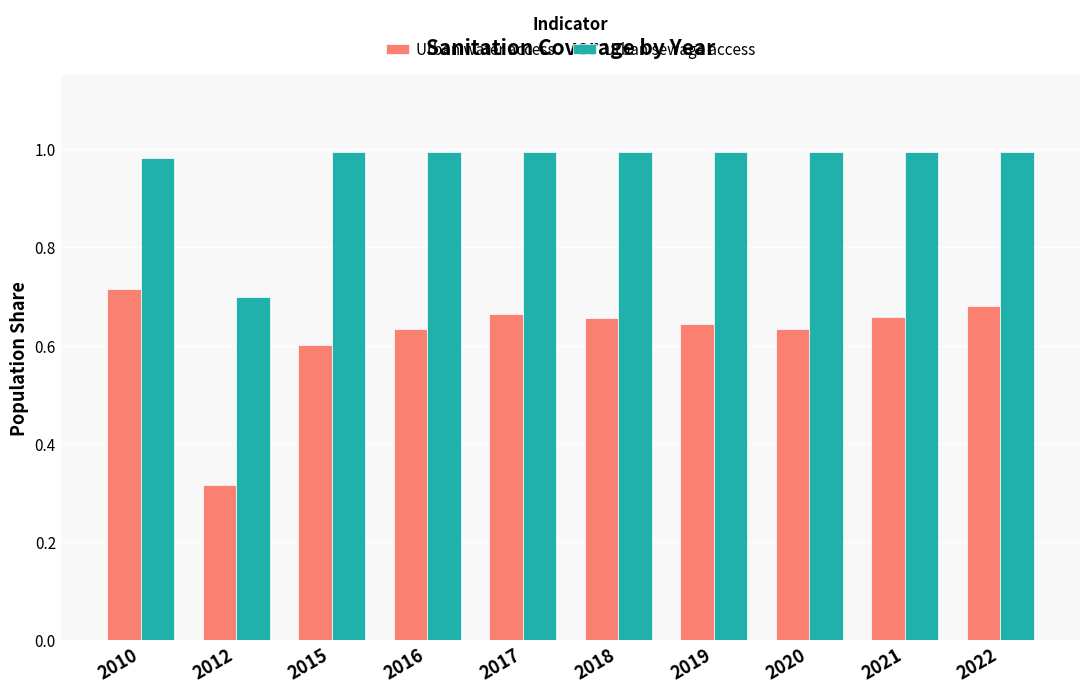

What is the total value across all series at 2018?

1.7